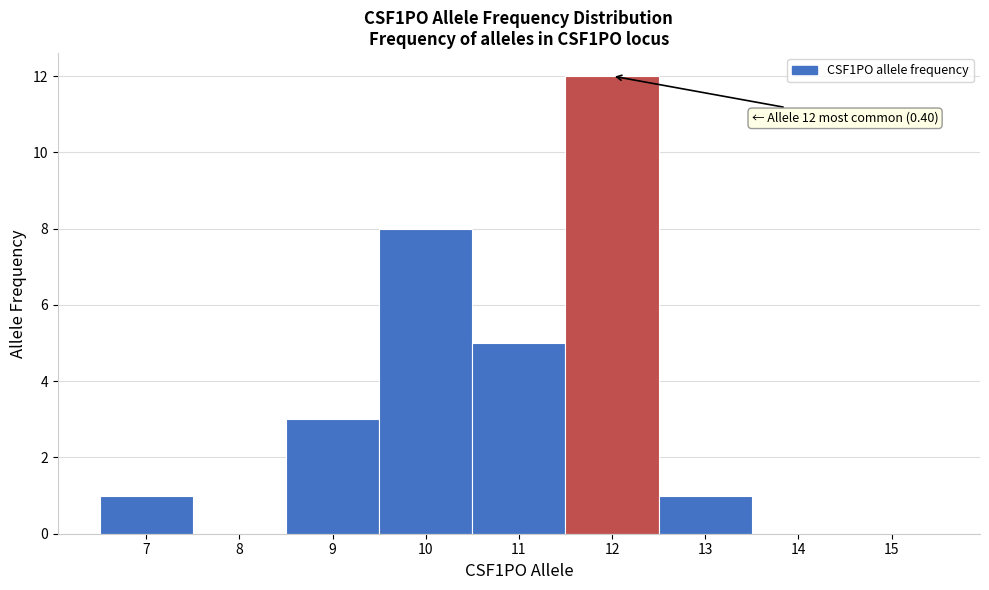

Over which range of the x-axis is the bar tallest?

11.5 to 12.5